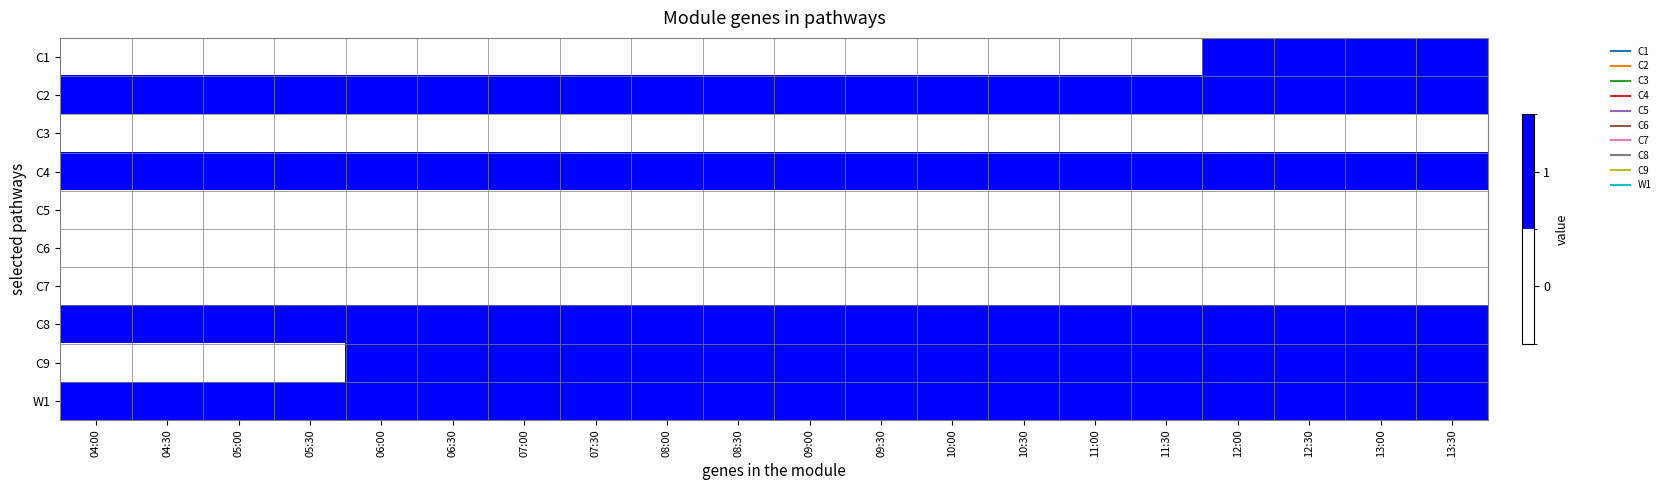

Reading right to left, what are all the values shown in this chart?

C1: 13:30=1	13:00=1	12:30=1	12:00=1	11:30=0	11:00=0	10:30=0	10:00=0	09:30=0	09:00=0	08:30=0	08:00=0	07:30=0	07:00=0	06:30=0	06:00=0	05:30=0	05:00=0	04:30=0	04:00=0
C2: 13:30=1	13:00=1	12:30=1	12:00=1	11:30=1	11:00=1	10:30=1	10:00=1	09:30=1	09:00=1	08:30=1	08:00=1	07:30=1	07:00=1	06:30=1	06:00=1	05:30=1	05:00=1	04:30=1	04:00=1
C3: 13:30=0	13:00=0	12:30=0	12:00=0	11:30=0	11:00=0	10:30=0	10:00=0	09:30=0	09:00=0	08:30=0	08:00=0	07:30=0	07:00=0	06:30=0	06:00=0	05:30=0	05:00=0	04:30=0	04:00=0
C4: 13:30=1	13:00=1	12:30=1	12:00=1	11:30=1	11:00=1	10:30=1	10:00=1	09:30=1	09:00=1	08:30=1	08:00=1	07:30=1	07:00=1	06:30=1	06:00=1	05:30=1	05:00=1	04:30=1	04:00=1
C5: 13:30=0	13:00=0	12:30=0	12:00=0	11:30=0	11:00=0	10:30=0	10:00=0	09:30=0	09:00=0	08:30=0	08:00=0	07:30=0	07:00=0	06:30=0	06:00=0	05:30=0	05:00=0	04:30=0	04:00=0
C6: 13:30=0	13:00=0	12:30=0	12:00=0	11:30=0	11:00=0	10:30=0	10:00=0	09:30=0	09:00=0	08:30=0	08:00=0	07:30=0	07:00=0	06:30=0	06:00=0	05:30=0	05:00=0	04:30=0	04:00=0
C7: 13:30=0	13:00=0	12:30=0	12:00=0	11:30=0	11:00=0	10:30=0	10:00=0	09:30=0	09:00=0	08:30=0	08:00=0	07:30=0	07:00=0	06:30=0	06:00=0	05:30=0	05:00=0	04:30=0	04:00=0
C8: 13:30=1	13:00=1	12:30=1	12:00=1	11:30=1	11:00=1	10:30=1	10:00=1	09:30=1	09:00=1	08:30=1	08:00=1	07:30=1	07:00=1	06:30=1	06:00=1	05:30=1	05:00=1	04:30=1	04:00=1
C9: 13:30=1	13:00=1	12:30=1	12:00=1	11:30=1	11:00=1	10:30=1	10:00=1	09:30=1	09:00=1	08:30=1	08:00=1	07:30=1	07:00=1	06:30=1	06:00=1	05:30=0	05:00=0	04:30=0	04:00=0
W1: 13:30=1	13:00=1	12:30=1	12:00=1	11:30=1	11:00=1	10:30=1	10:00=1	09:30=1	09:00=1	08:30=1	08:00=1	07:30=1	07:00=1	06:30=1	06:00=1	05:30=1	05:00=1	04:30=1	04:00=1